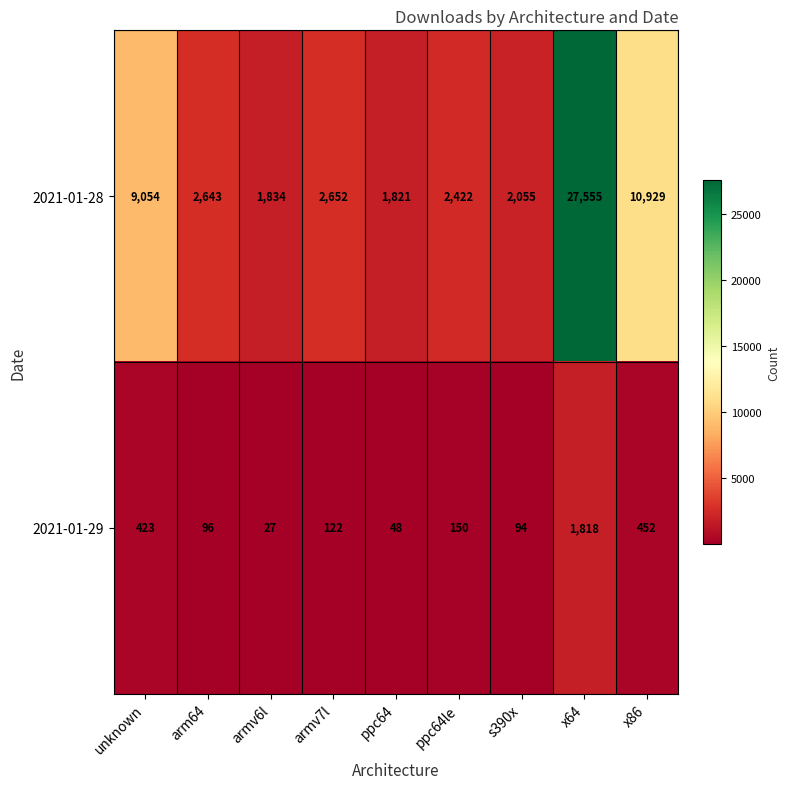

How many categories are shown in the chart?

9